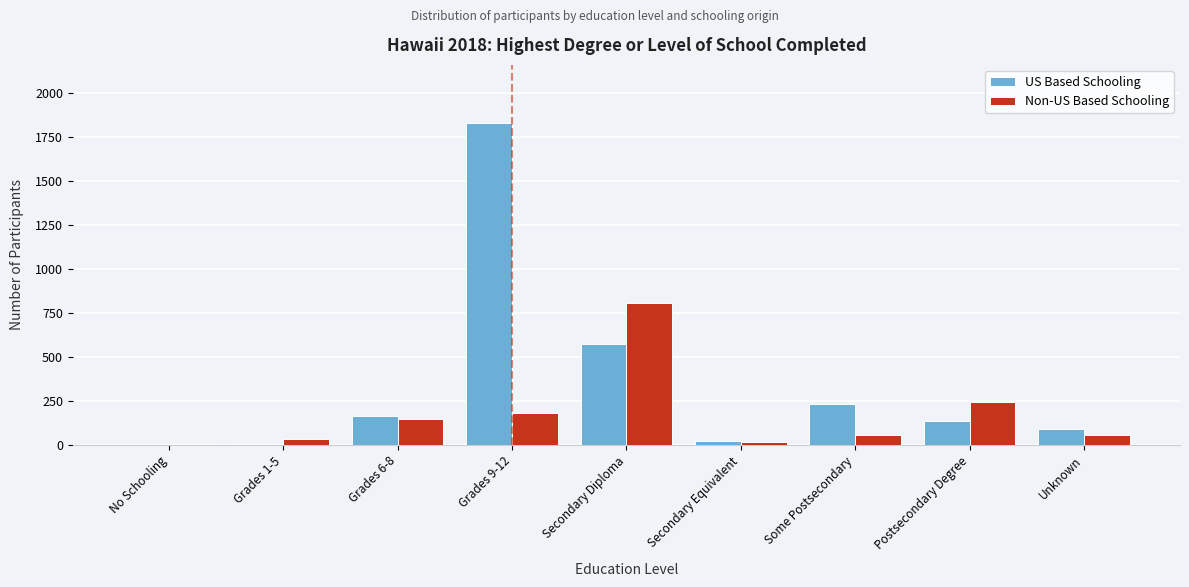

What is the greatest value displayed?

1829